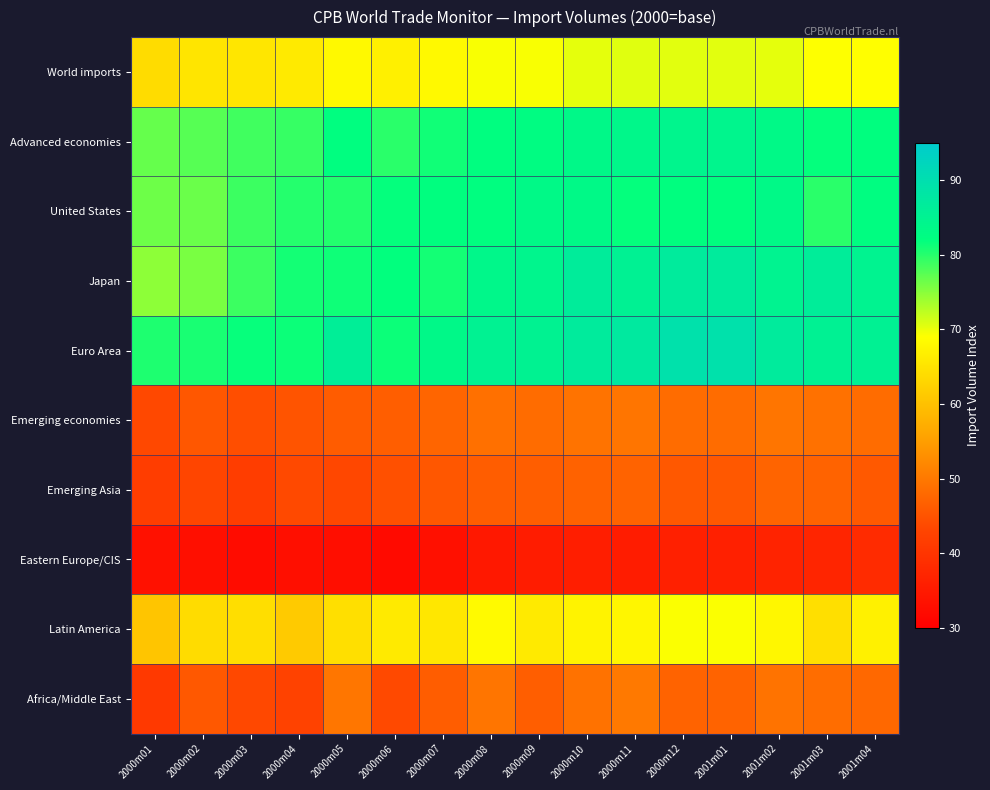

At 2001m03, list the series in order from largest to smallest.

Japan, Euro Area, Advanced economies, United States, World imports, Latin America, Emerging economies, Africa/Middle East, Emerging Asia, Eastern Europe/CIS